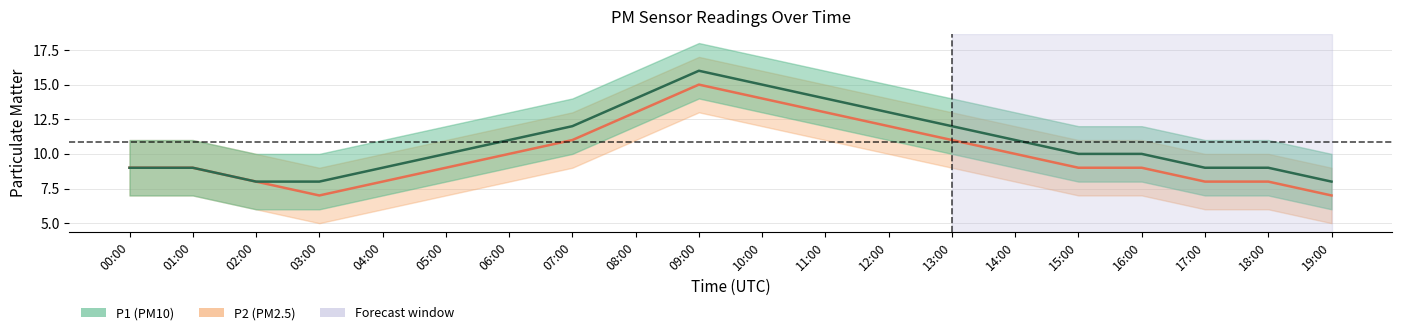

What is the maximum value for P2?

15